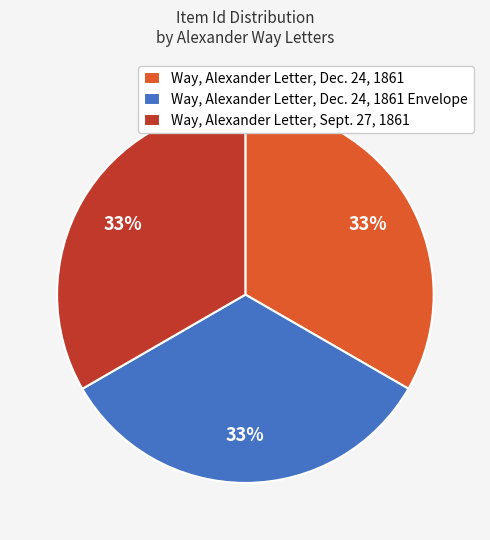

Is there any slice that represents more than half of the pie?

No